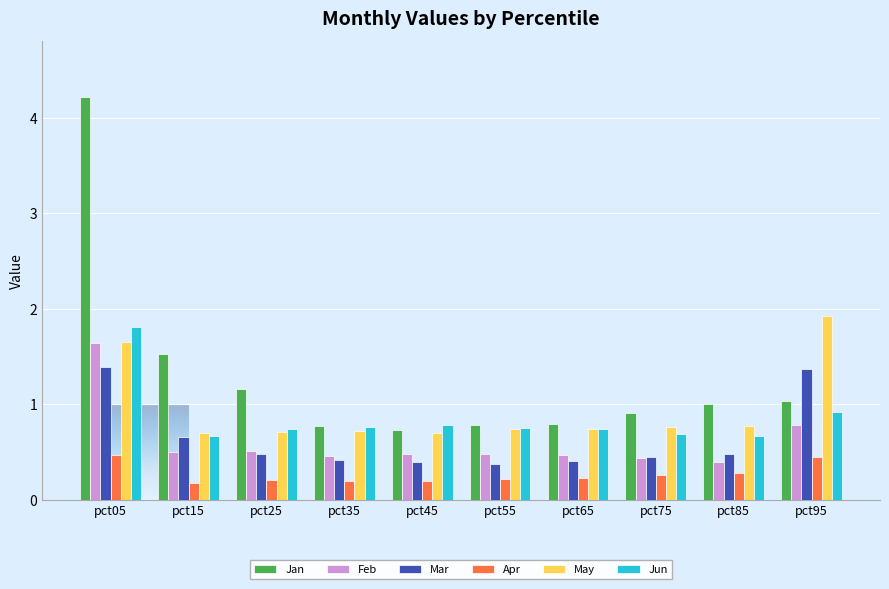

What is the lowest value of the Jan series?

0.7